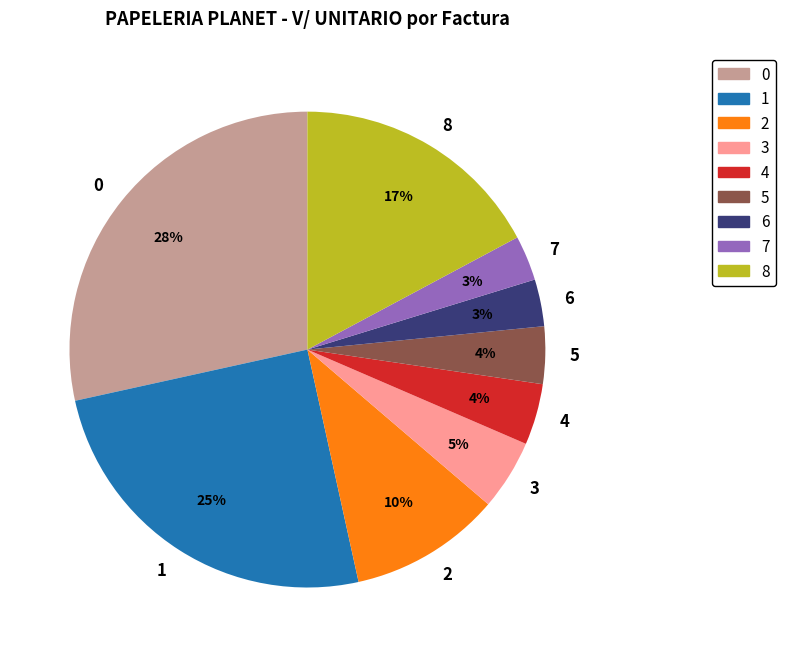

Do 2 and 0 together represent more than half of the pie?

No